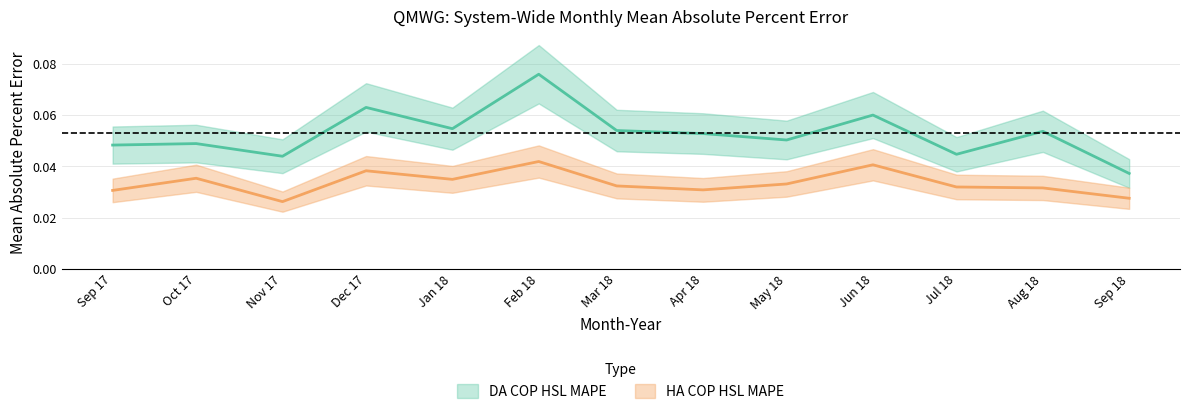

At which label is HA COP HSL MAPE closest to 0?

Nov 17